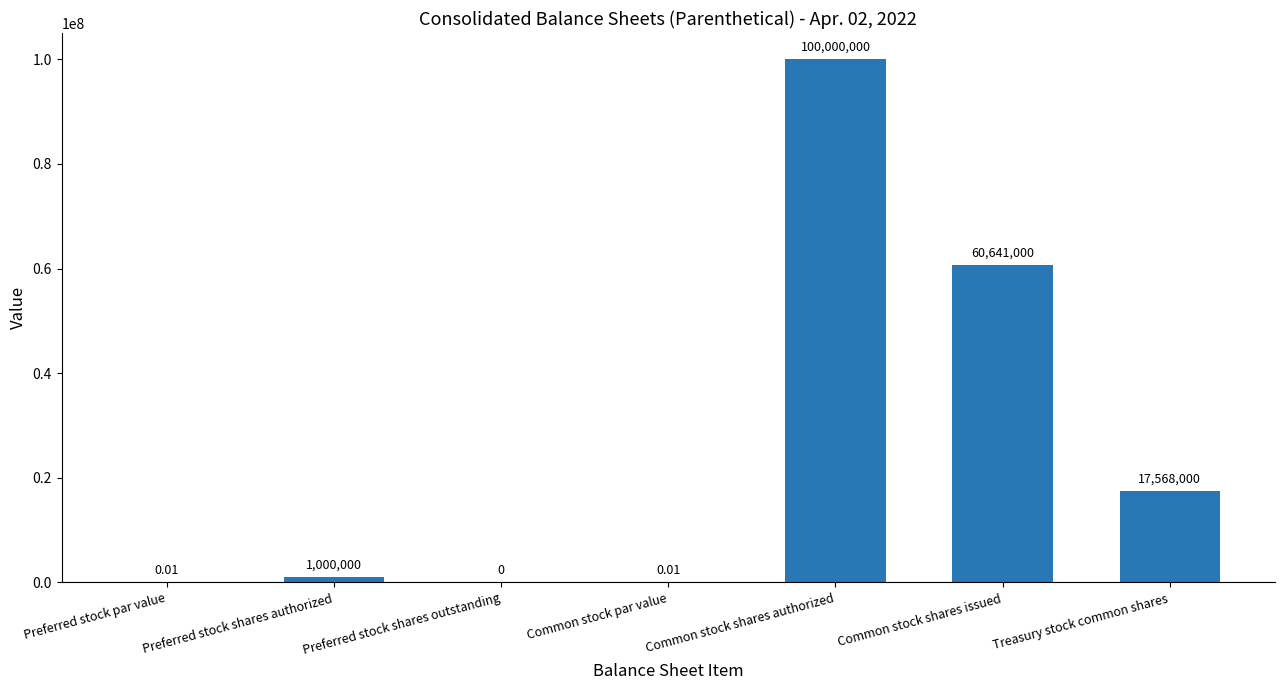

Where is the data nearest to the value 50000000?

Common stock shares issued